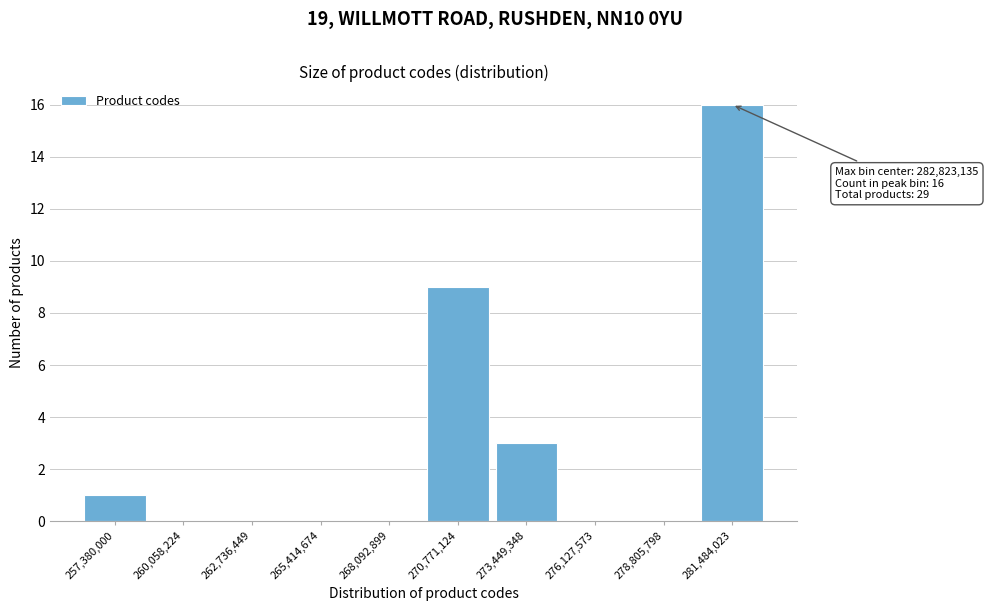

Reading right to left, transcribe all the data shown in this chart.

281,484,023=16	278,805,798=0	276,127,573=0	273,449,348=3	270,771,124=9	268,092,899=0	265,414,674=0	262,736,449=0	260,058,224=0	257,380,000=1